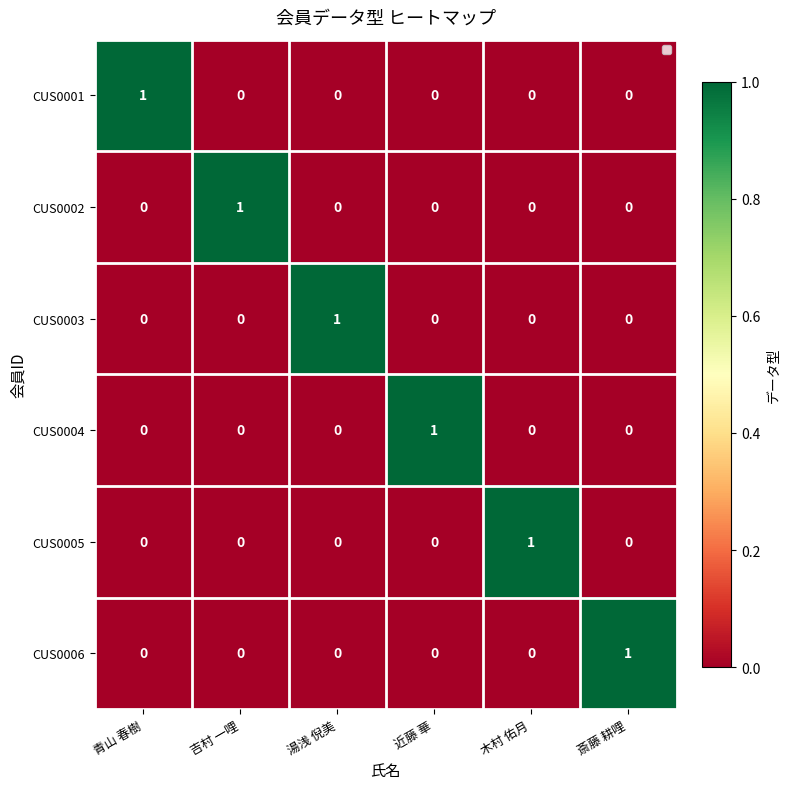

The value of CUS0002 at 近藤 華 is 0. True or false?

True